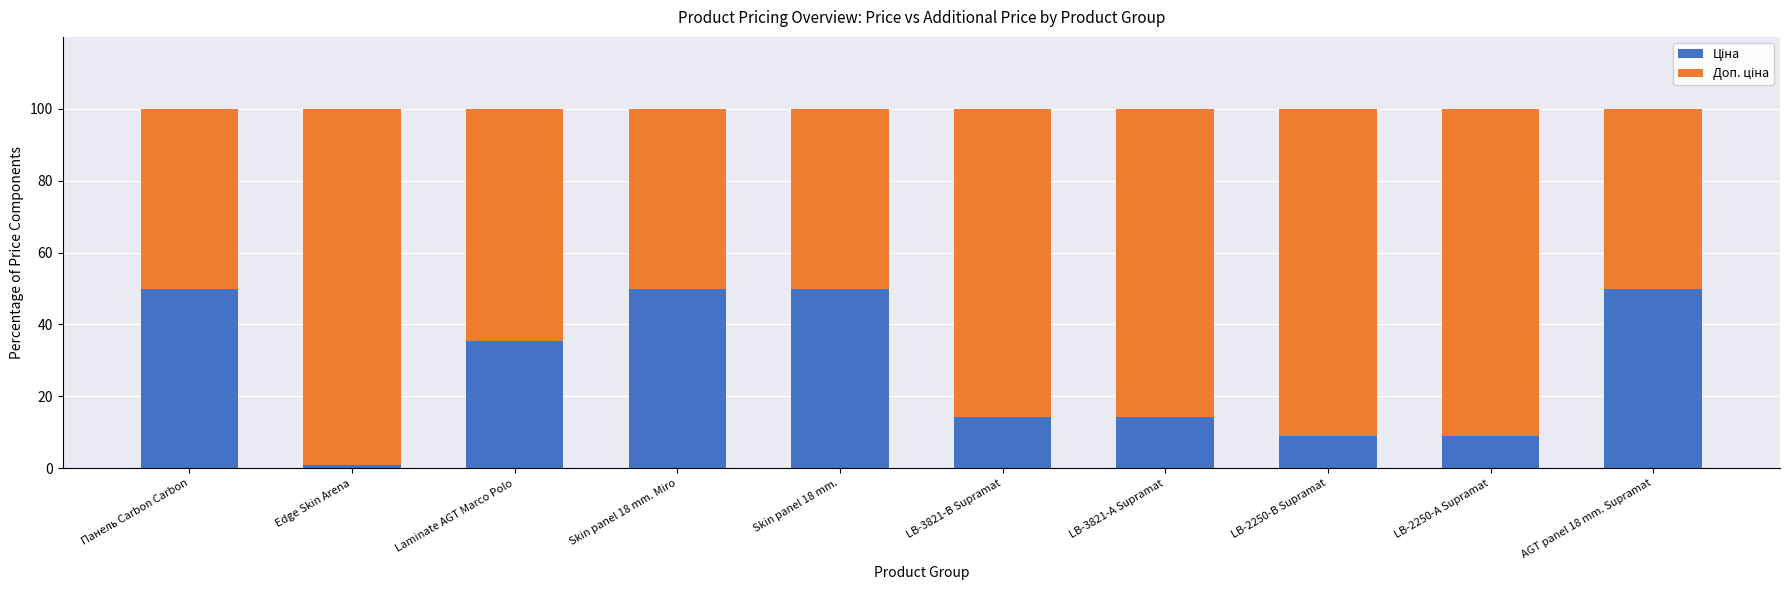

What is the total value across all series at Skin panel 18 mm. Miro?

100.0